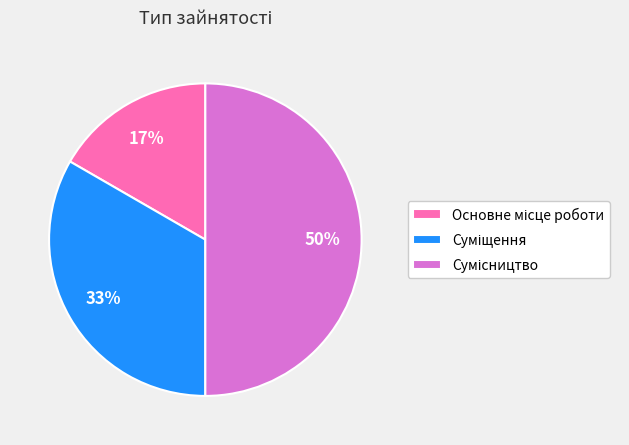

To the nearest percent, what is the difference between the largest and smallest slice percentages?

33%